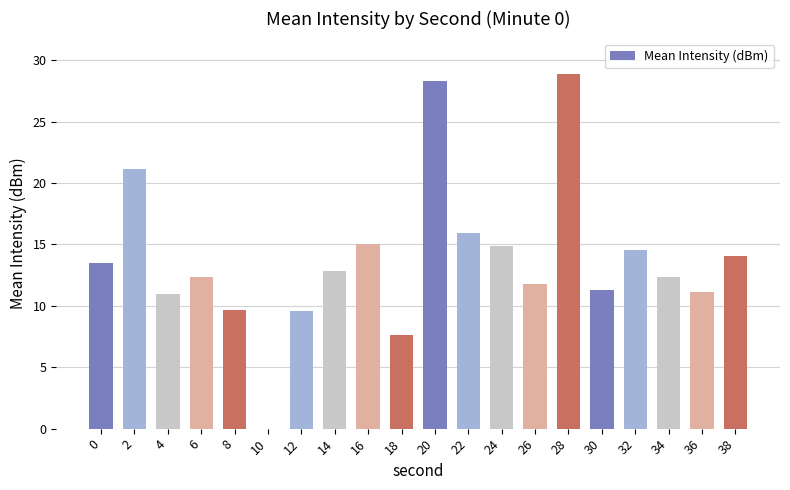

How many categories are shown in the chart?

20